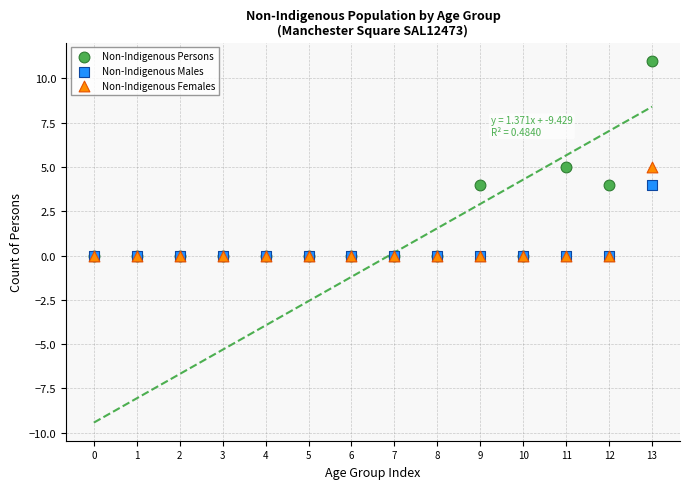

Which series has the largest Y range (max minus min)?

Non-Indigenous Persons